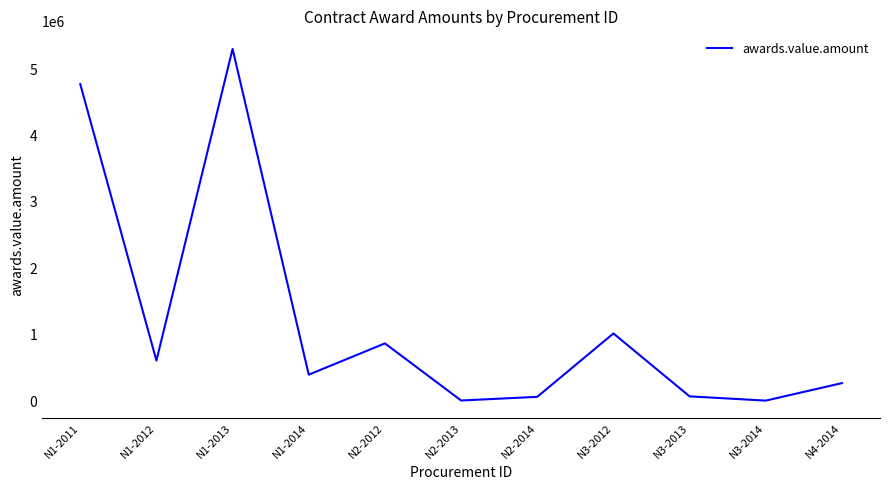

Where is the first local minimum?

N1-2012